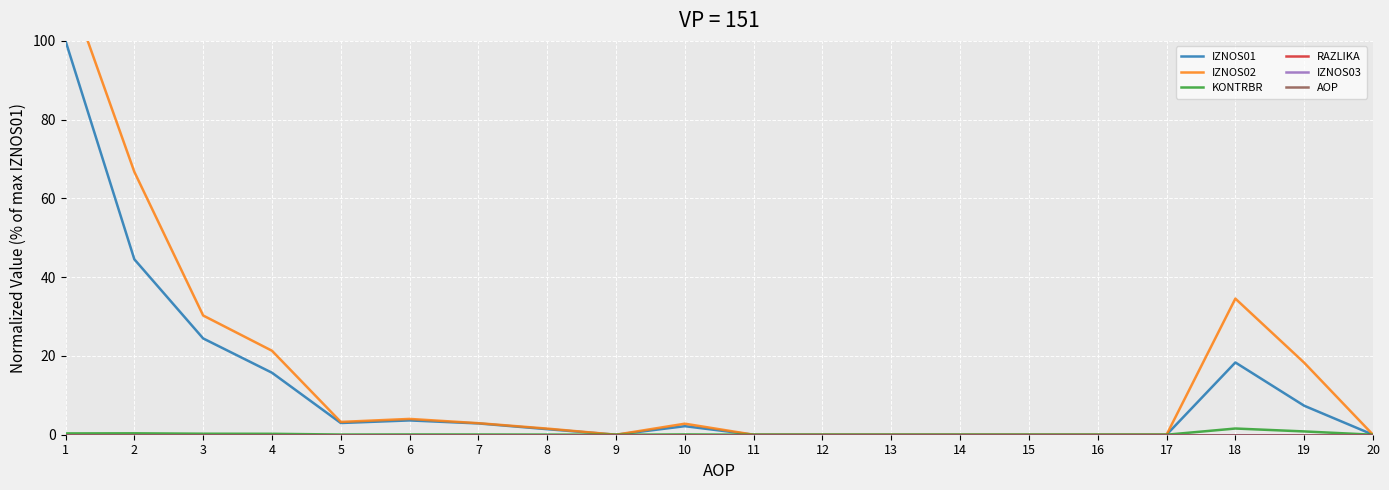

True or false: KONTRBR has a value of 1.6 at 18.

True